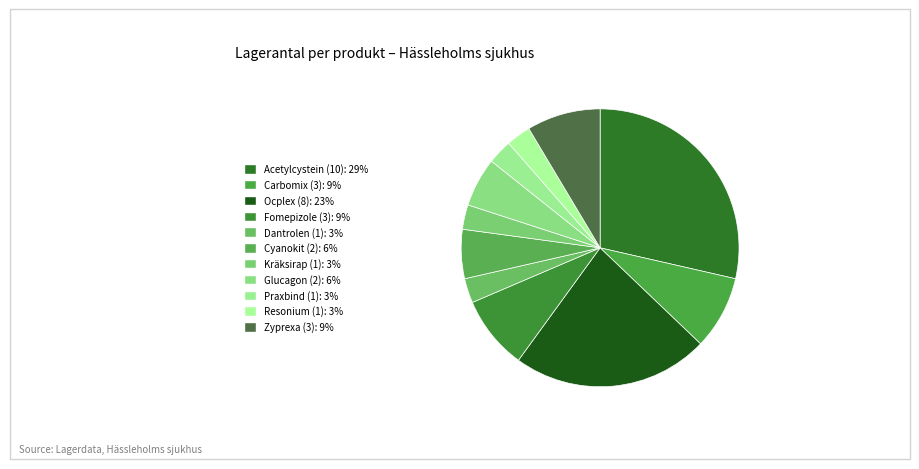

To the nearest percent, what is the average slice percentage?

9%